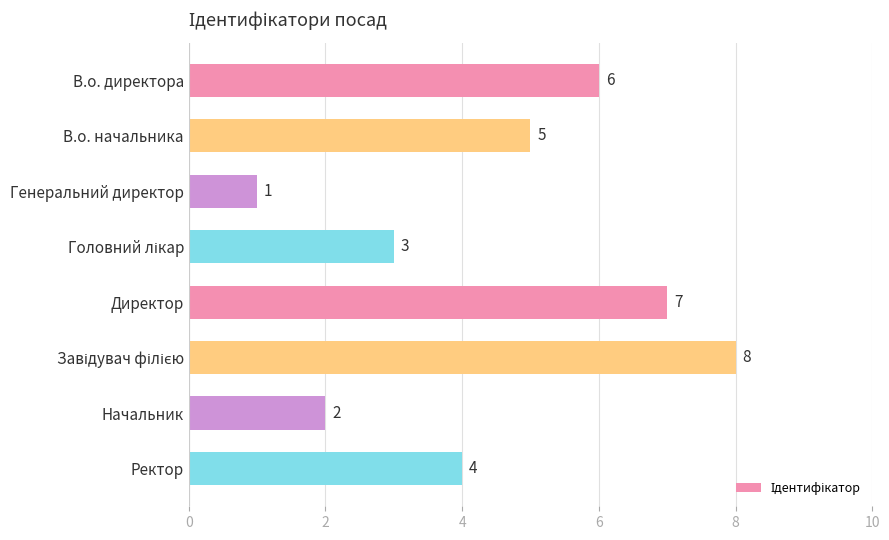

What is the ratio of the value at Директор to the value at В.о. директора?

1.2